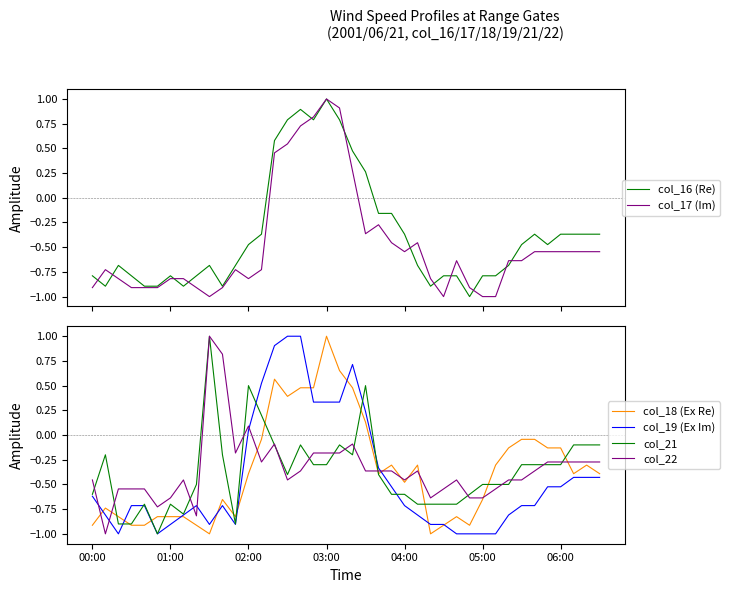

What position from the left is 34?

35